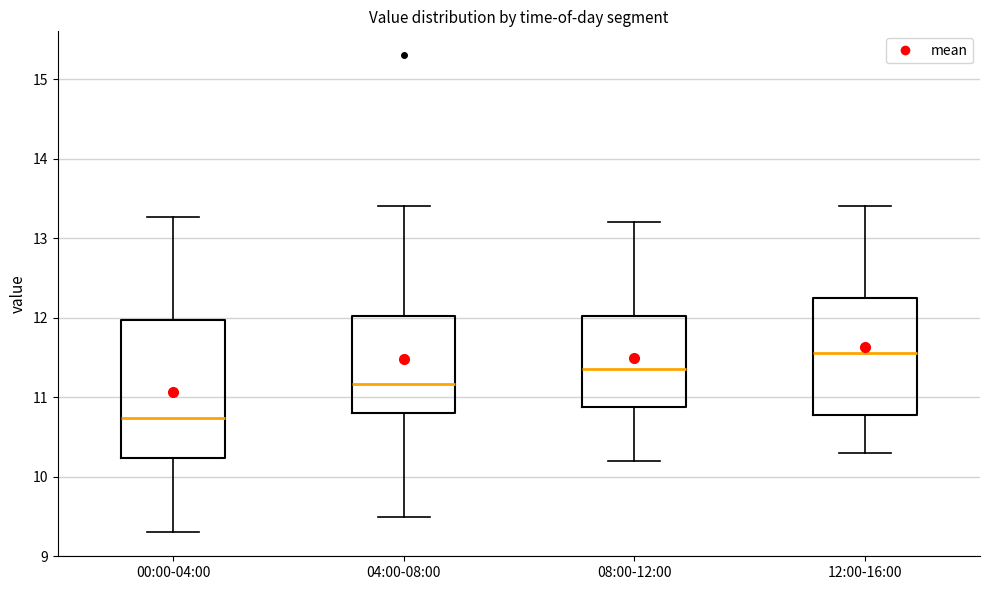

Which box has the lowest median line?

00:00-04:00